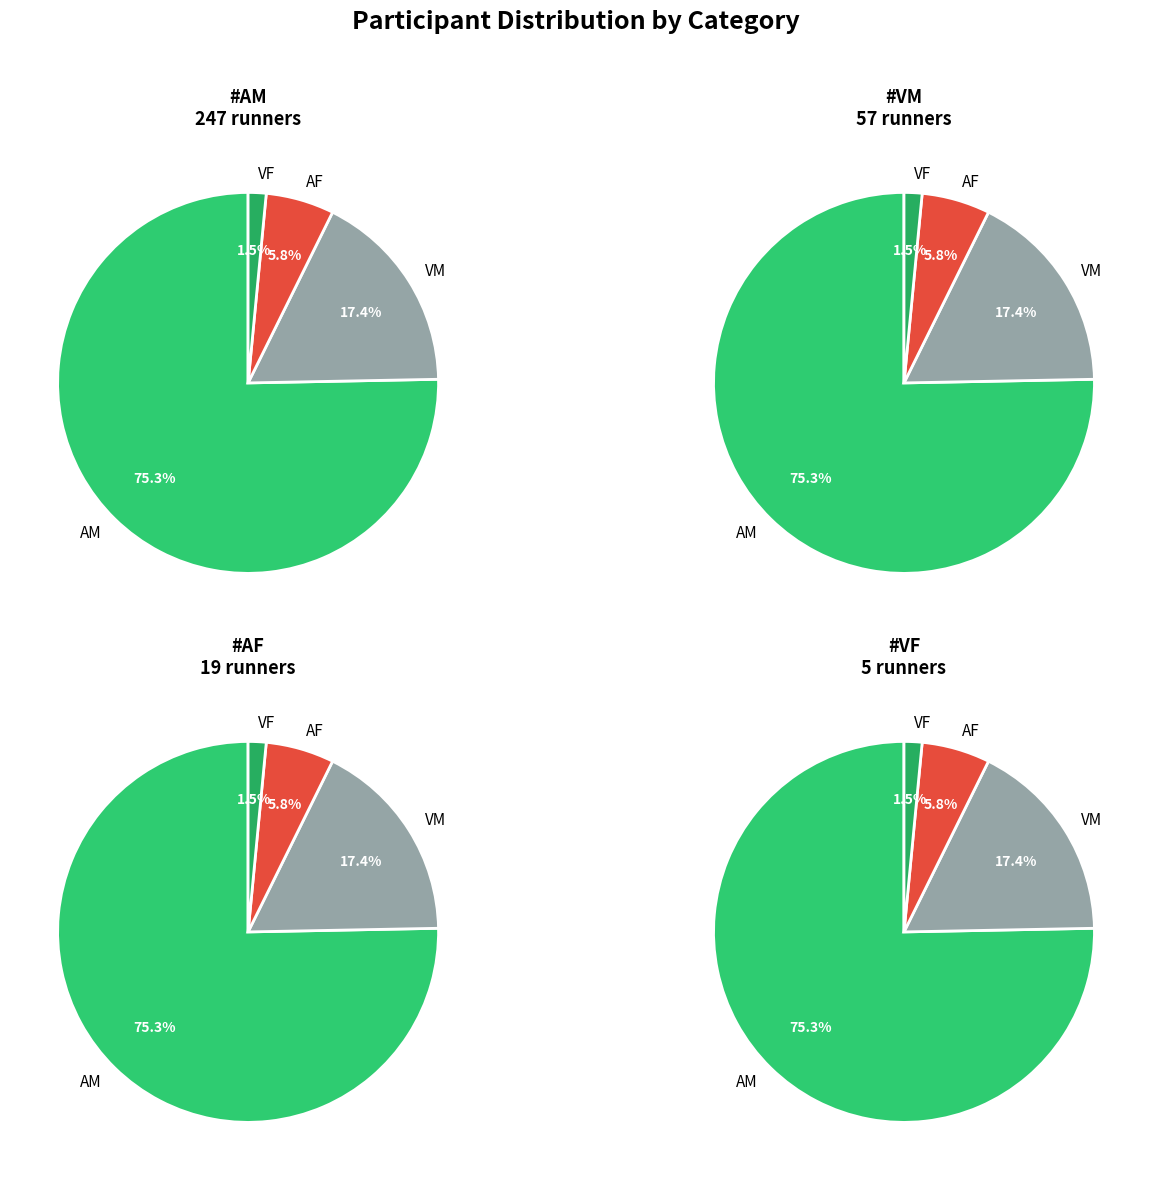

Does AM account for over 50% of the chart?

Yes